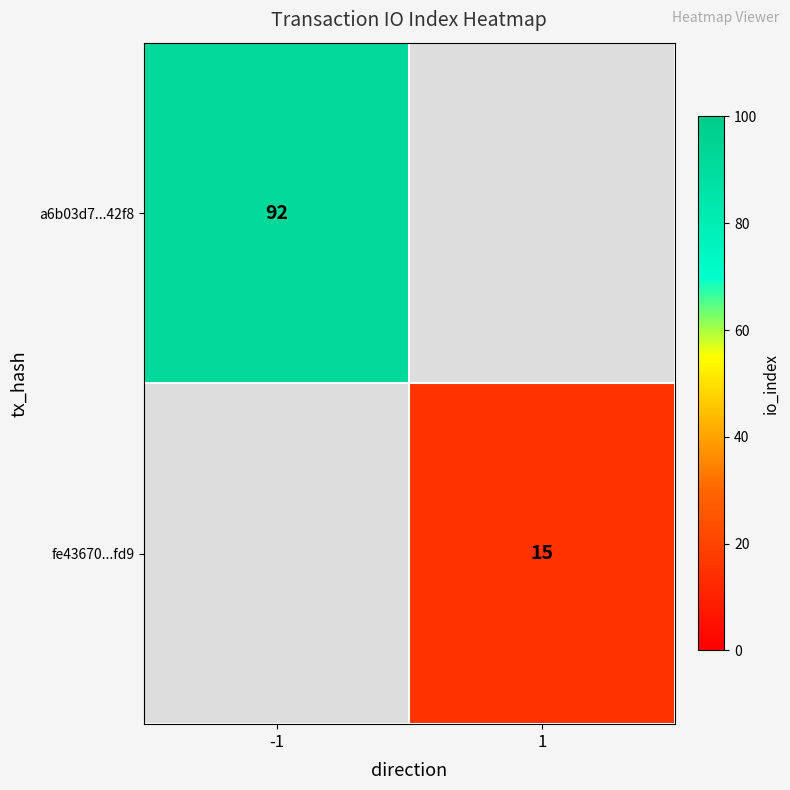

True or false: fe43670...fd9 has a value of 15 at 1.

True